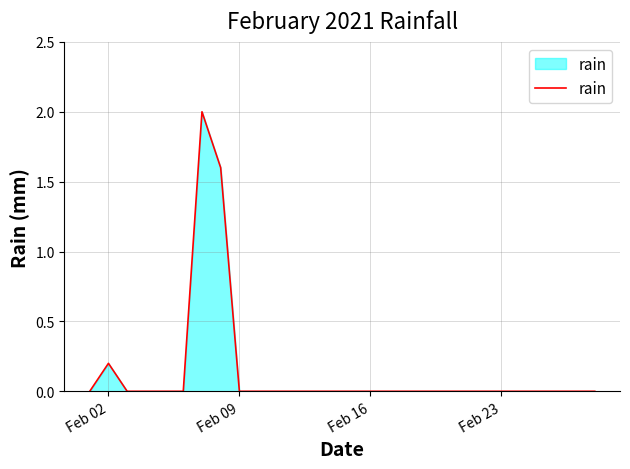

What is the greatest value displayed?

2.0